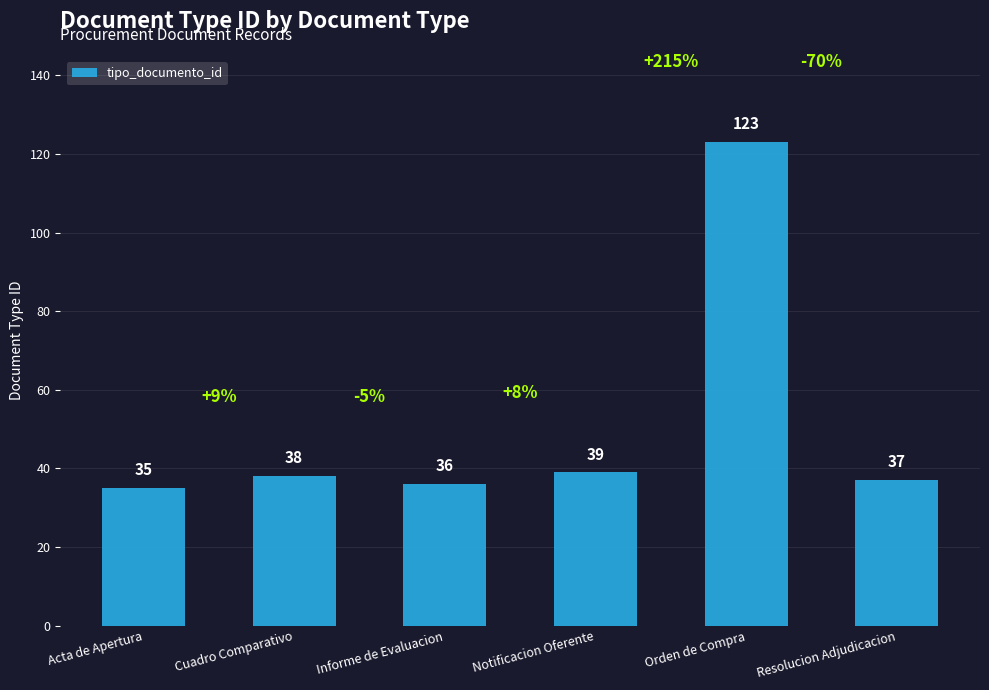

What is the approximate value at Notificacion Oferente, to the nearest 5?

40